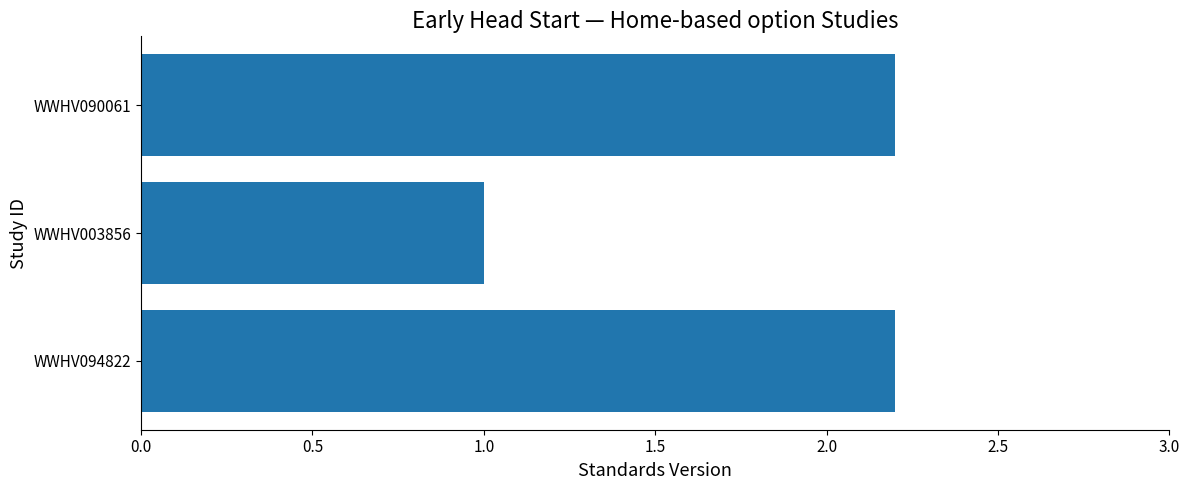

Are the bars horizontal?

Yes